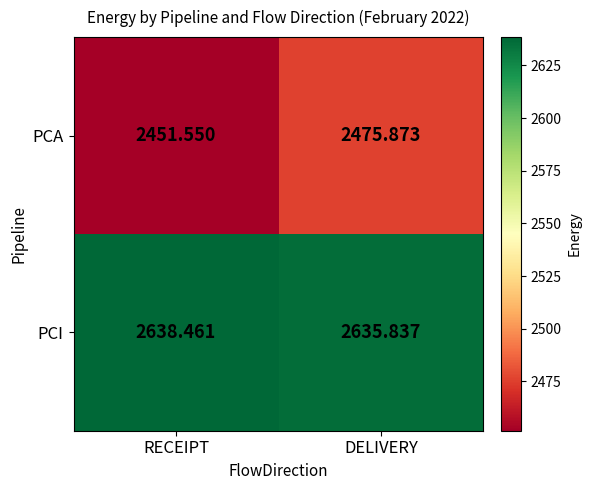

Which series has the largest total across all categories?

PCI